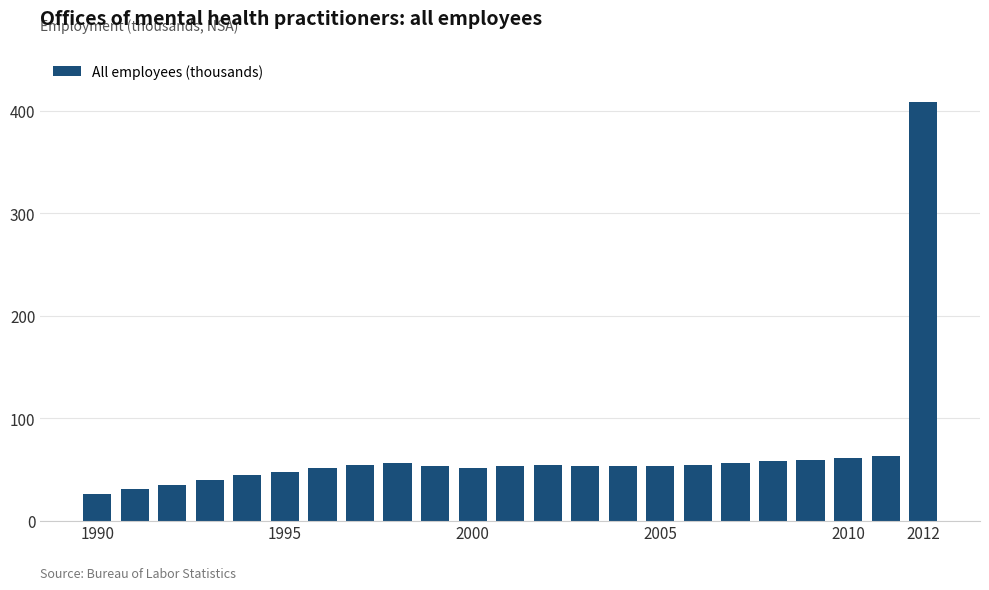

What is the value of the 13th bar from the left?

54.1